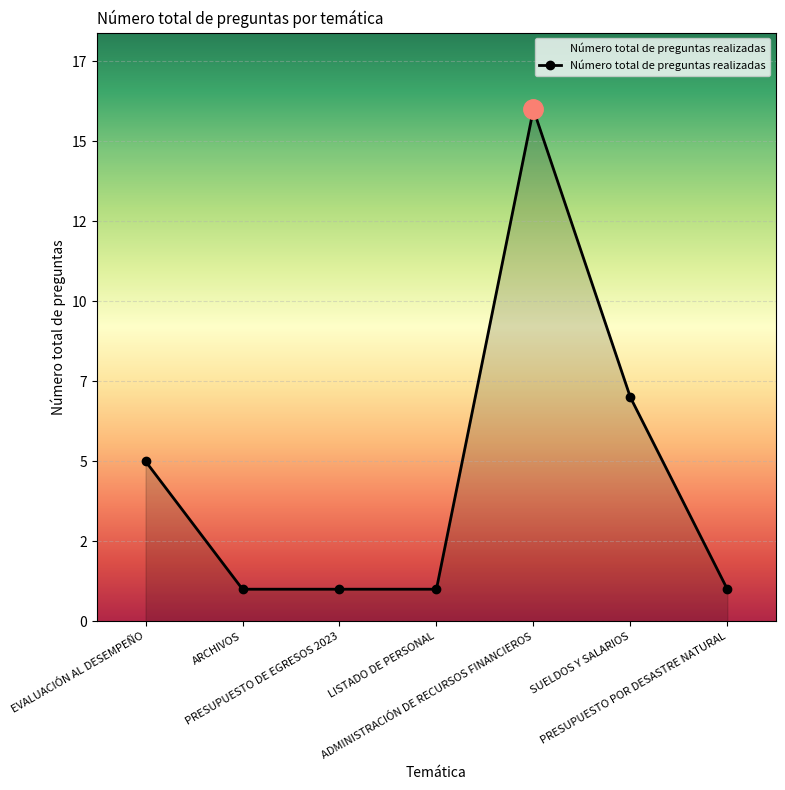

How many points are higher than both their immediate neighbors (excluding endpoints)?

1